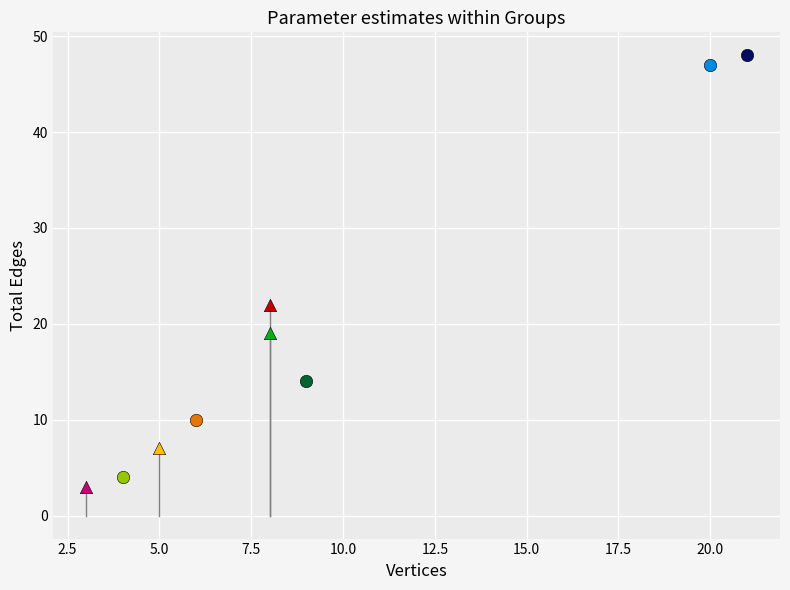

What are all the series names shown in the legend?

G1, G2, G3, G4, G5, G6, G7, G8, G9